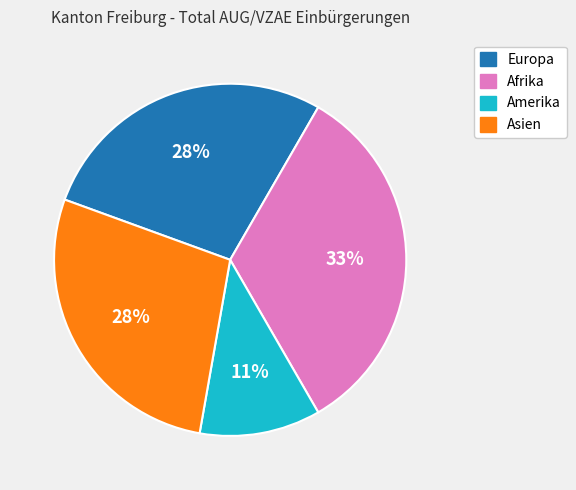

Is there any slice that represents more than half of the pie?

No